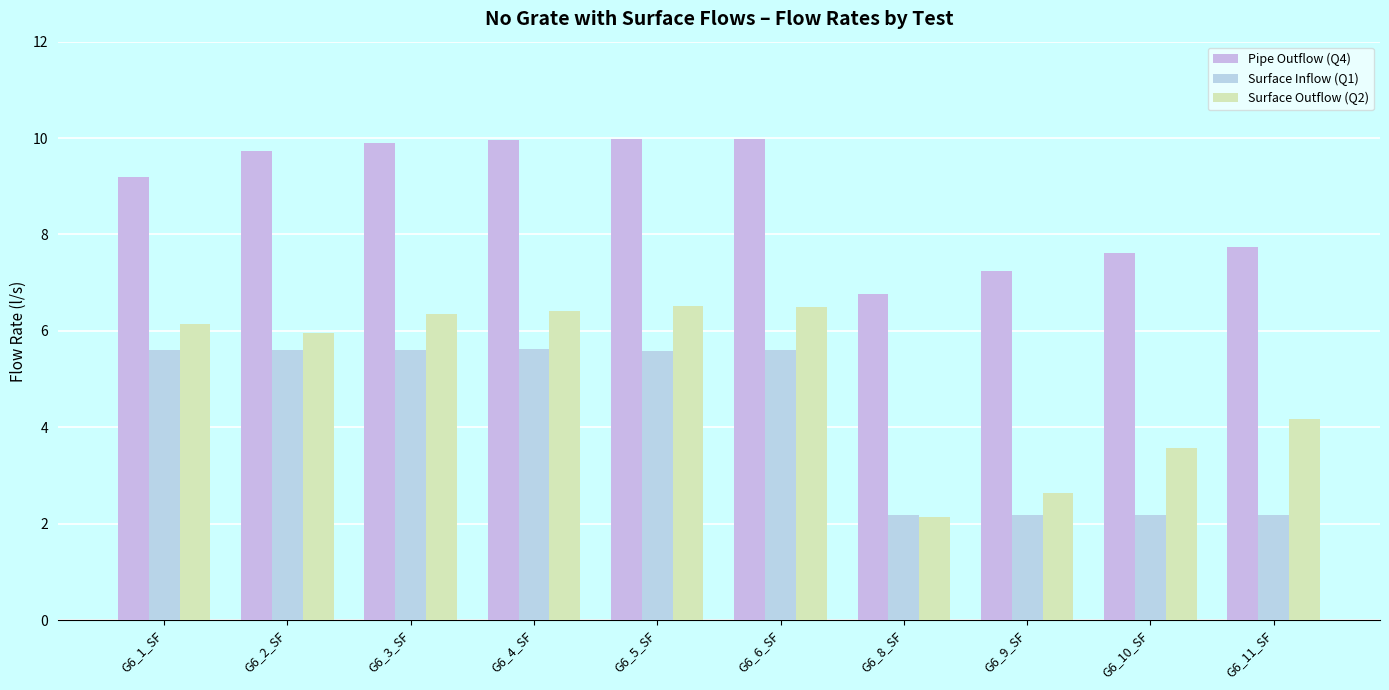

Count the number of data series in this chart.

3